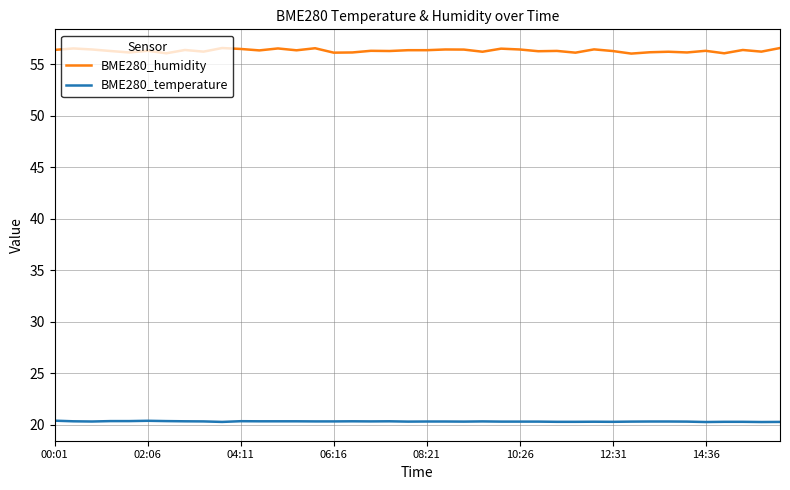

List the series in order of their peak value, lowest first.

BME280_temperature, BME280_humidity